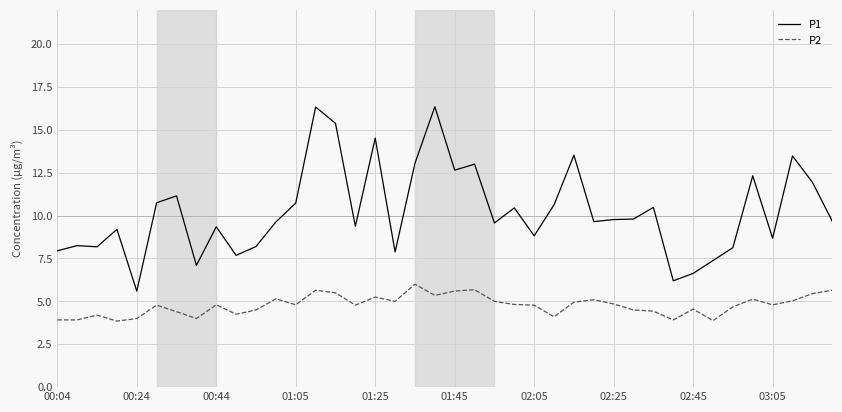

Which series has the largest total across all categories?

P1